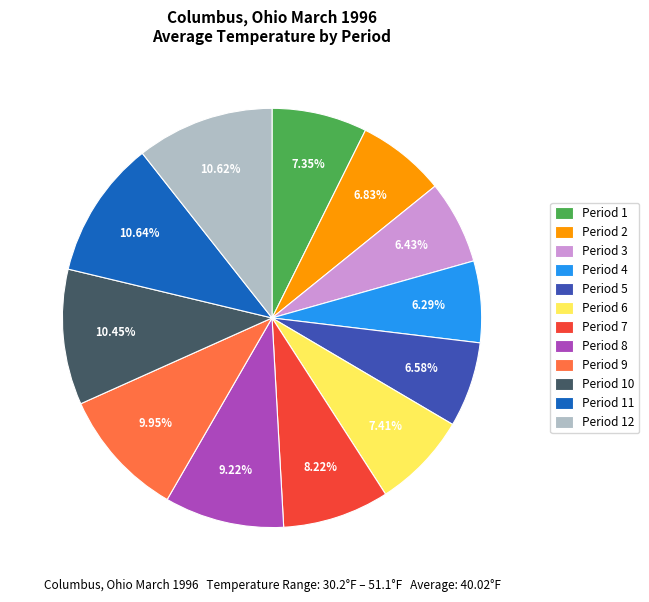

Between Period 7 and Period 1, which is larger?

Period 7